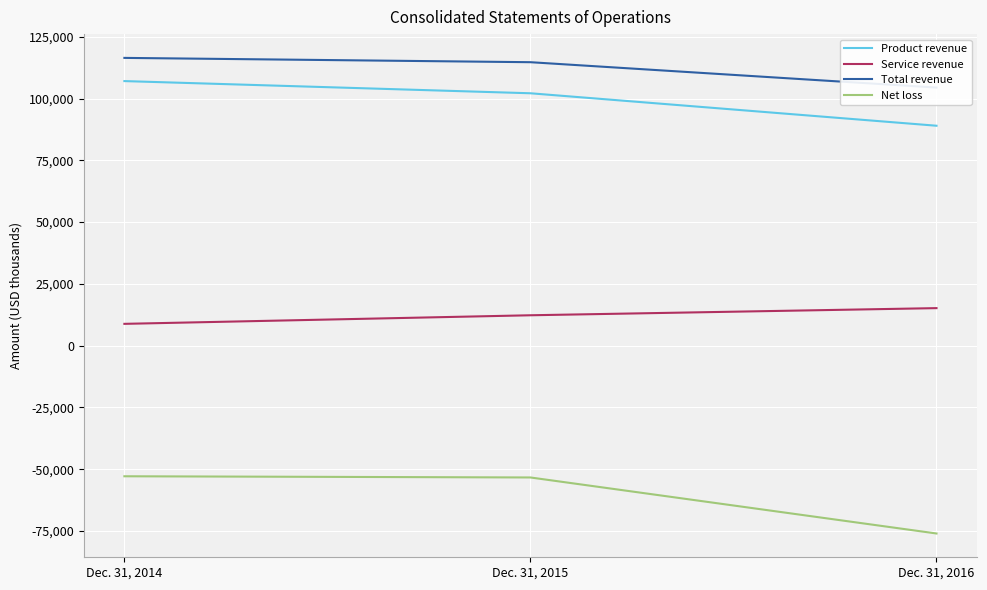

Between Dec. 31, 2014 and Dec. 31, 2015, which series saw the biggest shift?

Product revenue